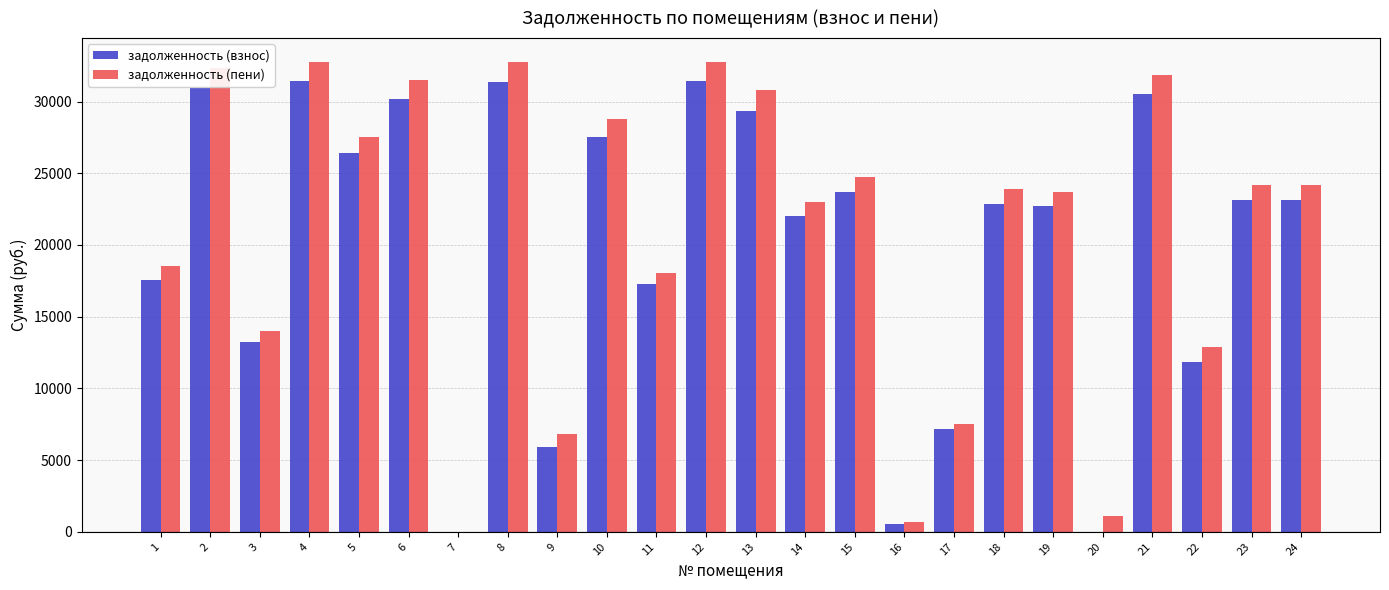

True or false: задолженность (взнос) has a value of 22723.7 at 19.

True